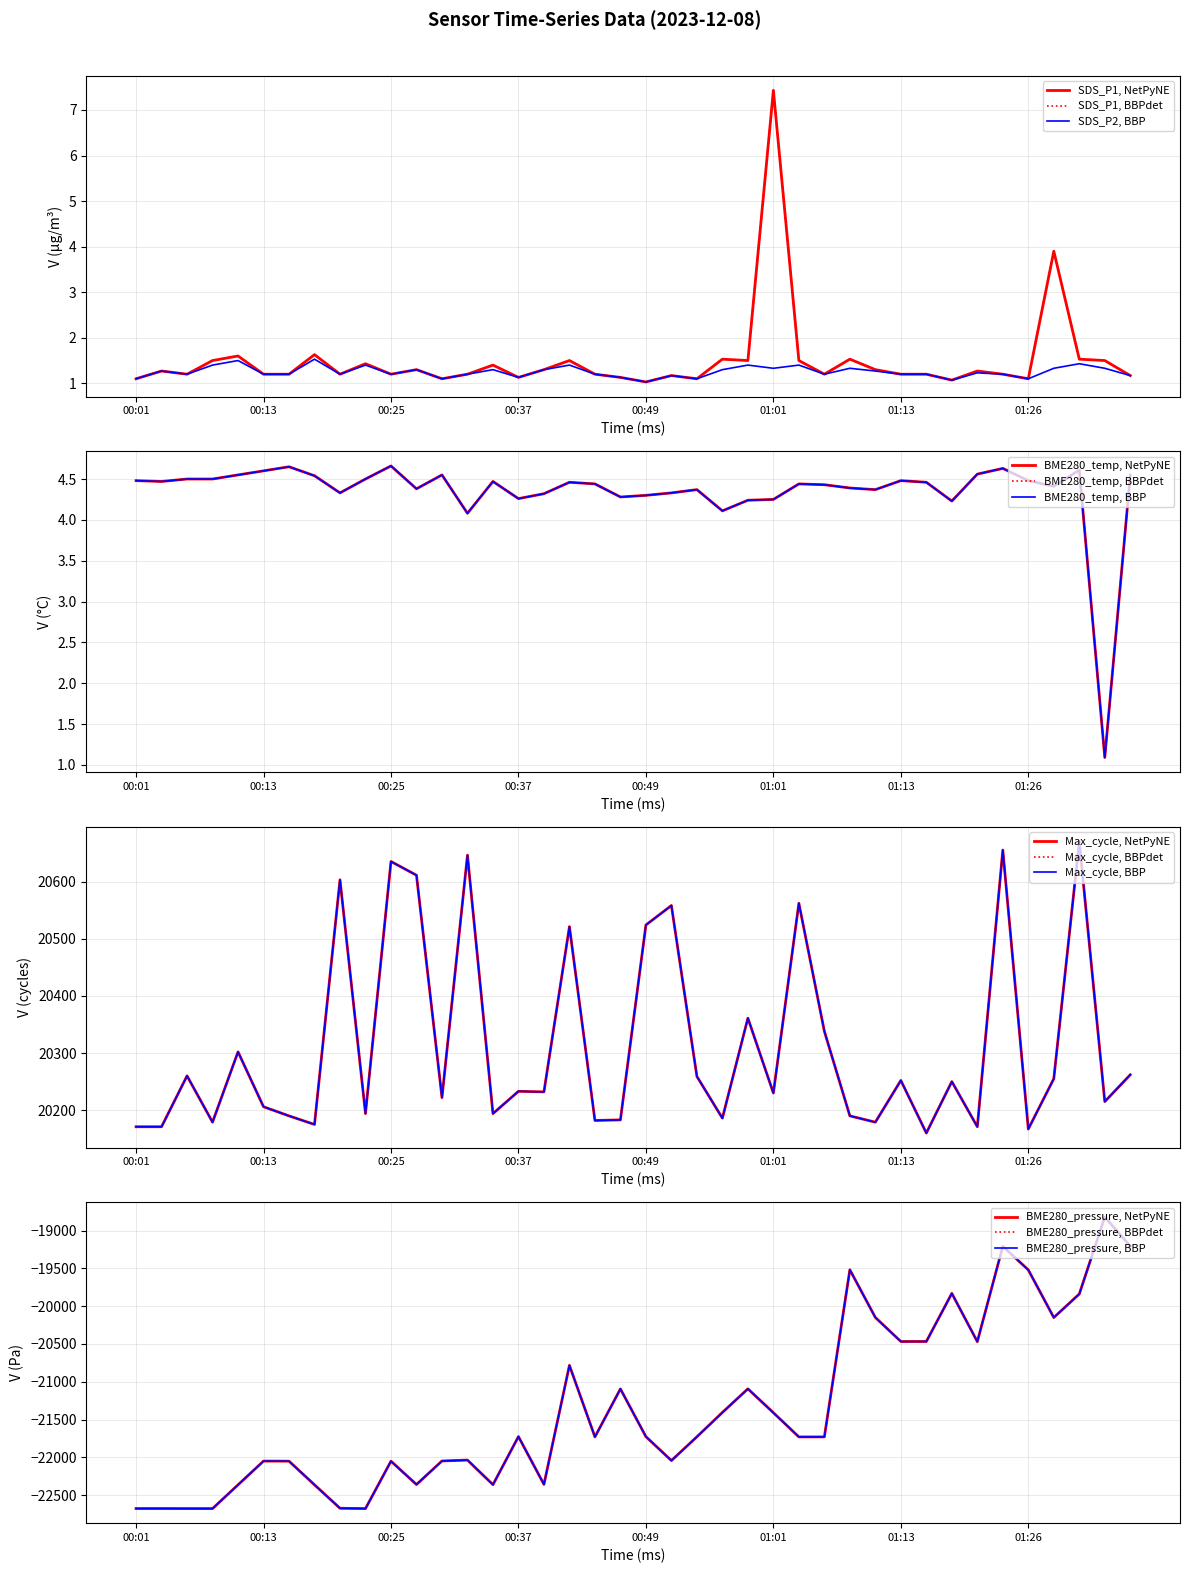

Where is SDS_P2 nearest to the value 1?

00:49